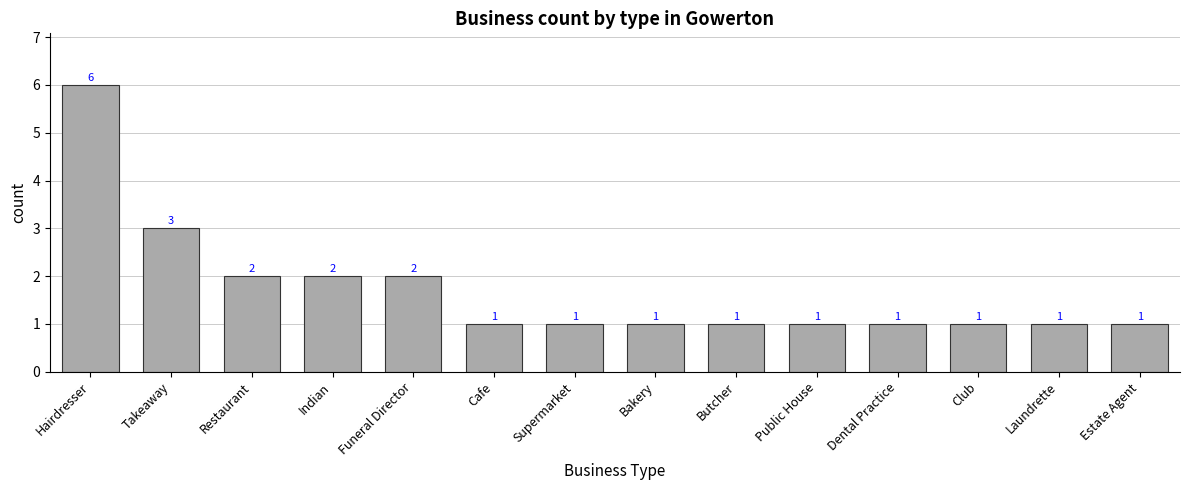

Is it true that the value at Indian is 2?

True